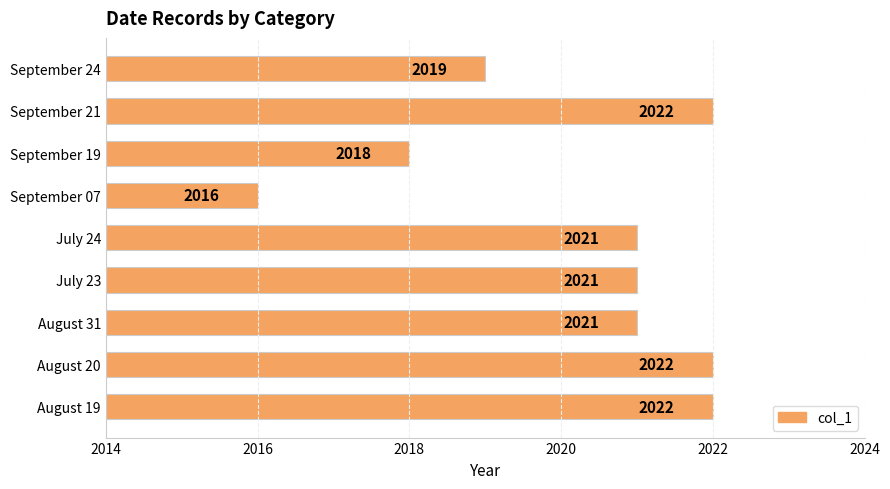

What is the change in value from August 19 to September 07?

-6